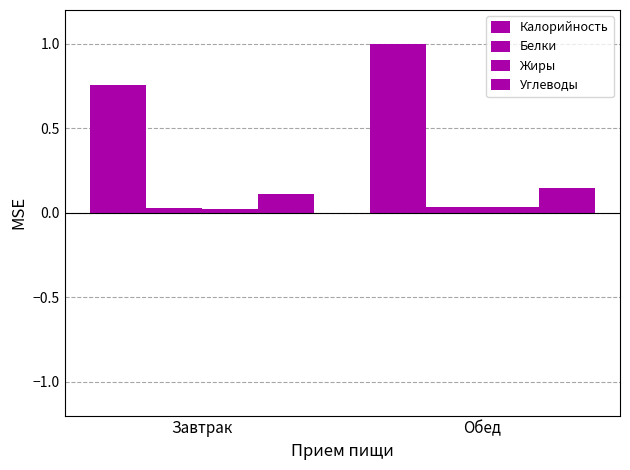

Are the bars horizontal?

No